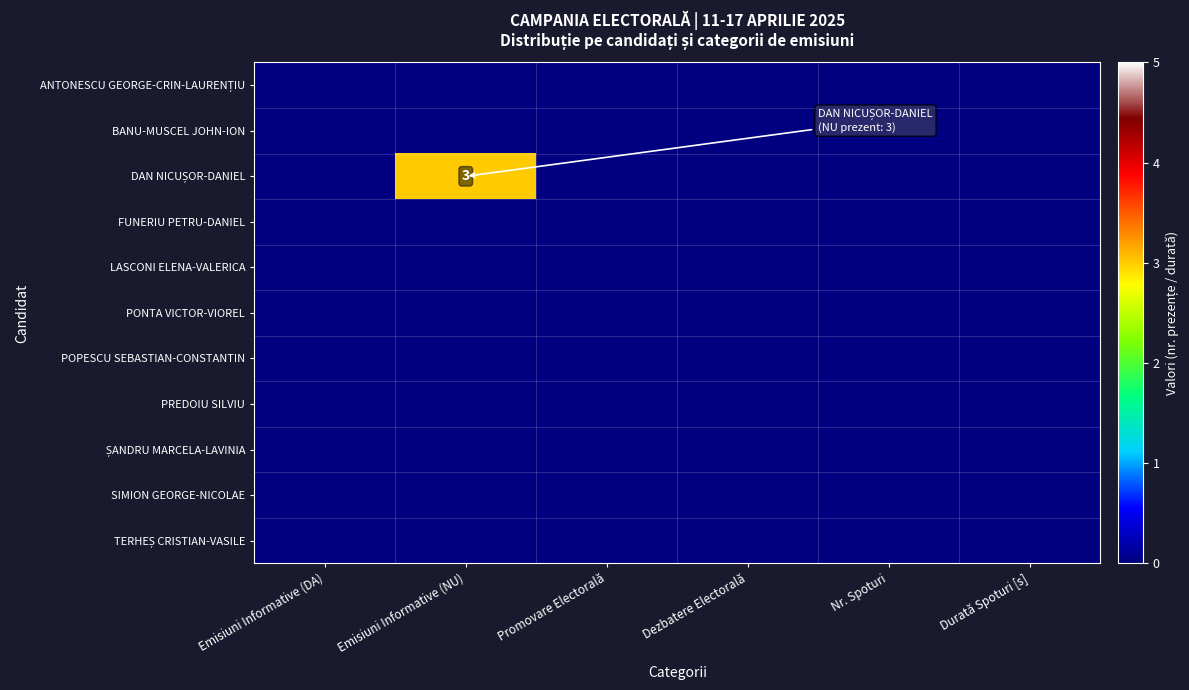

At which category is the sum across all series the highest?

Emisiuni Informative (NU)